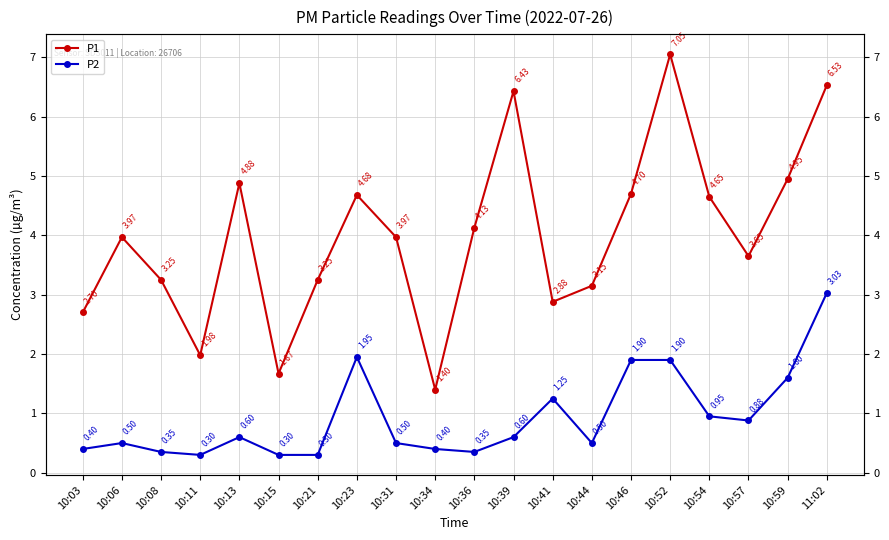

At 10:08, list the series in order from smallest to largest.

P2, P1